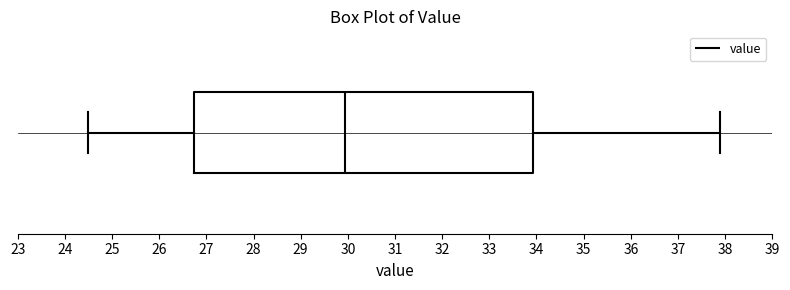

Read this box plot against the x-axis: the position of the median line, the range covered by the box, and the ends of both whiskers. The values are not printed on the chart, so give them approximately, as read against the axis.

median 30.0, box 26.7 to 33.9, whiskers 24.5 to 37.9